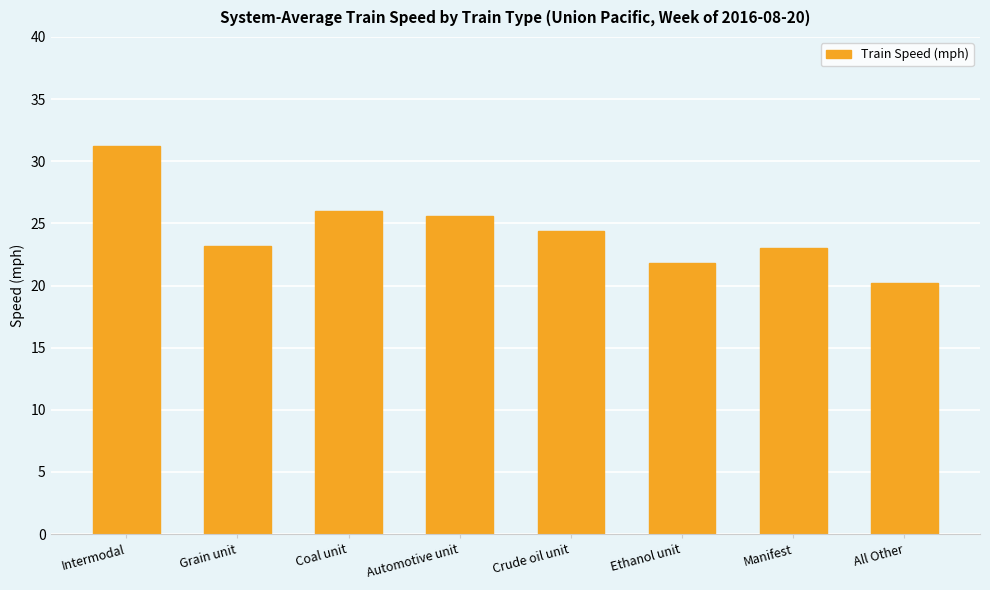

What is the approximate value at Grain unit?

23.2